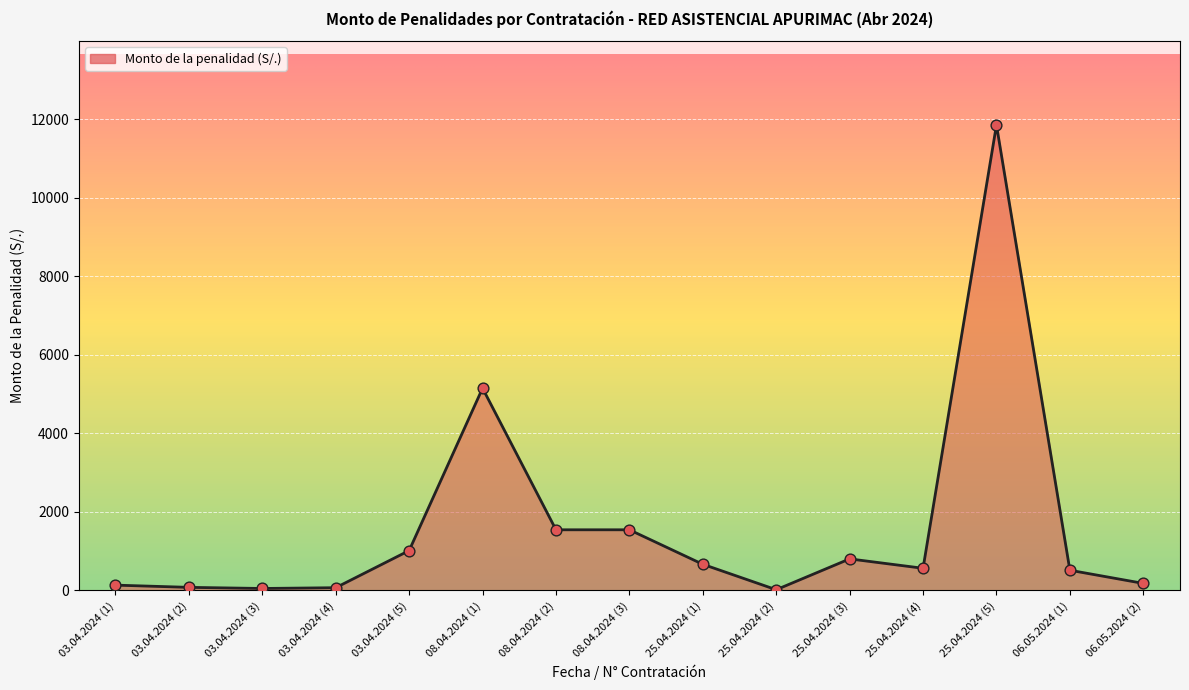

Which has a higher value, 03.04.2024 (5) or 03.04.2024 (2)?

03.04.2024 (5)